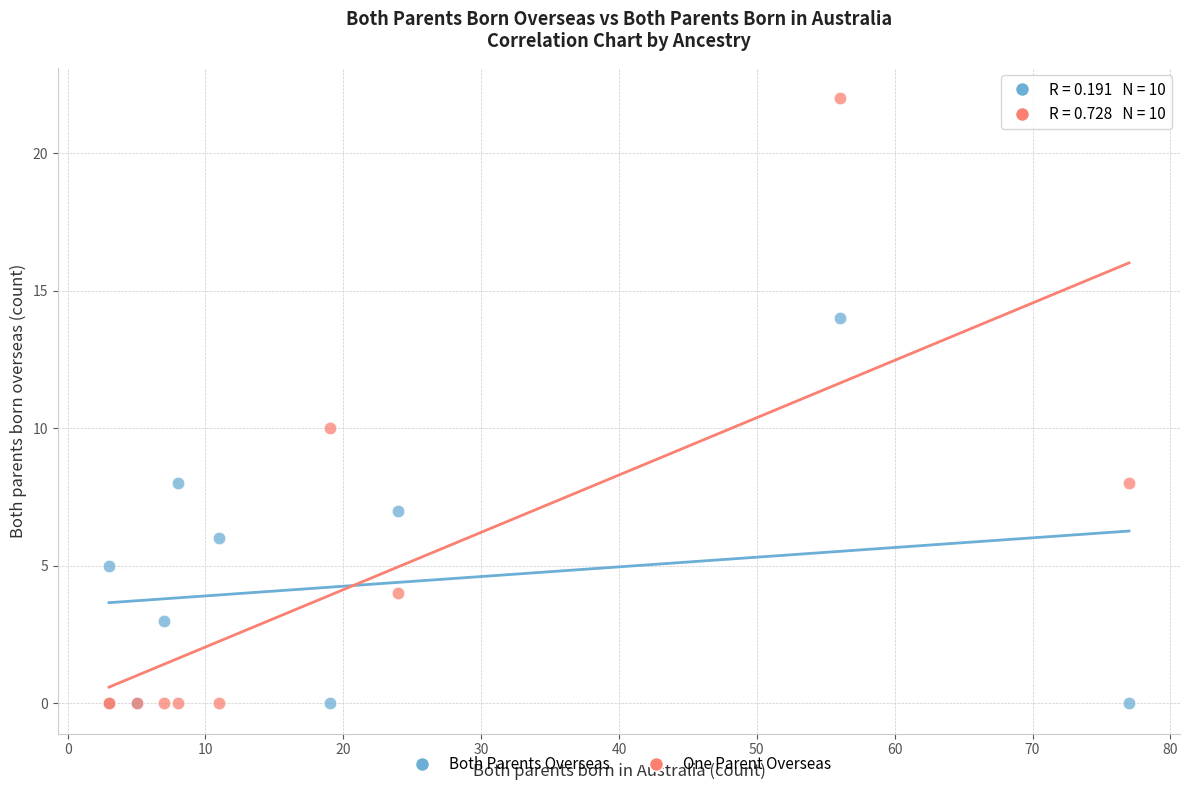

Across all series, what Y value is closest to 11?

10